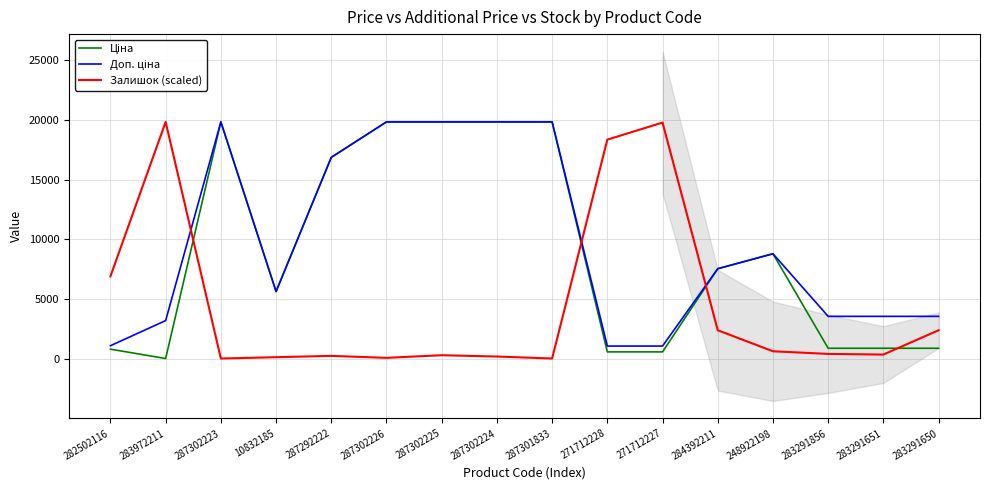

Which series has the largest total across all categories?

Доп. ціна